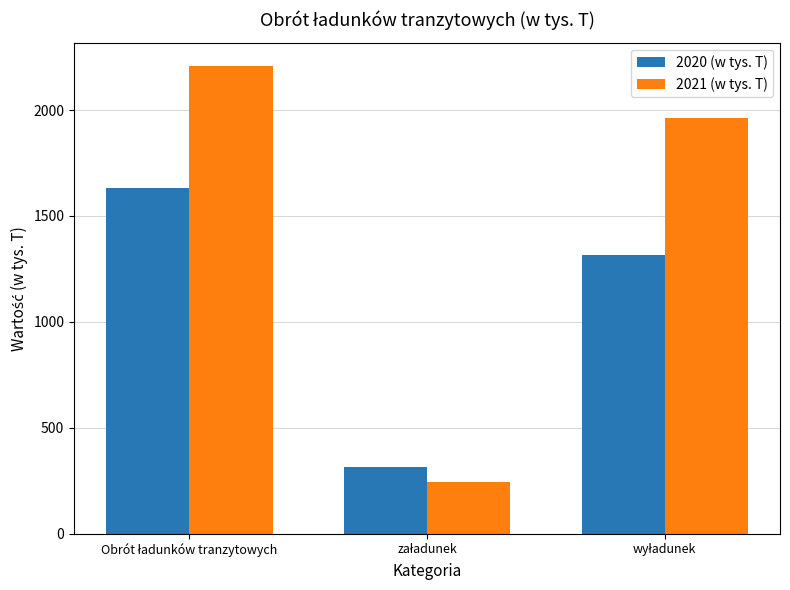

Which series has the widest spread of values?

2021 (w tys. T)